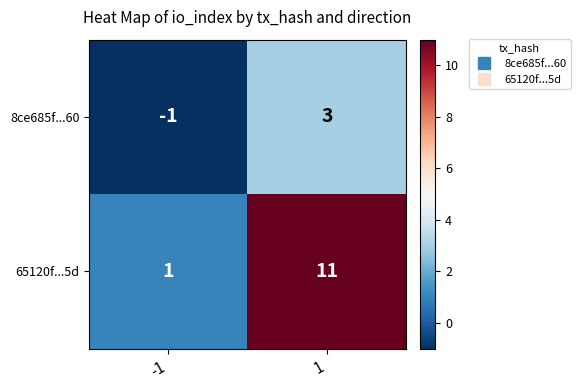

True or false: 8ce685f...60 has a value of 5 at 1.

False